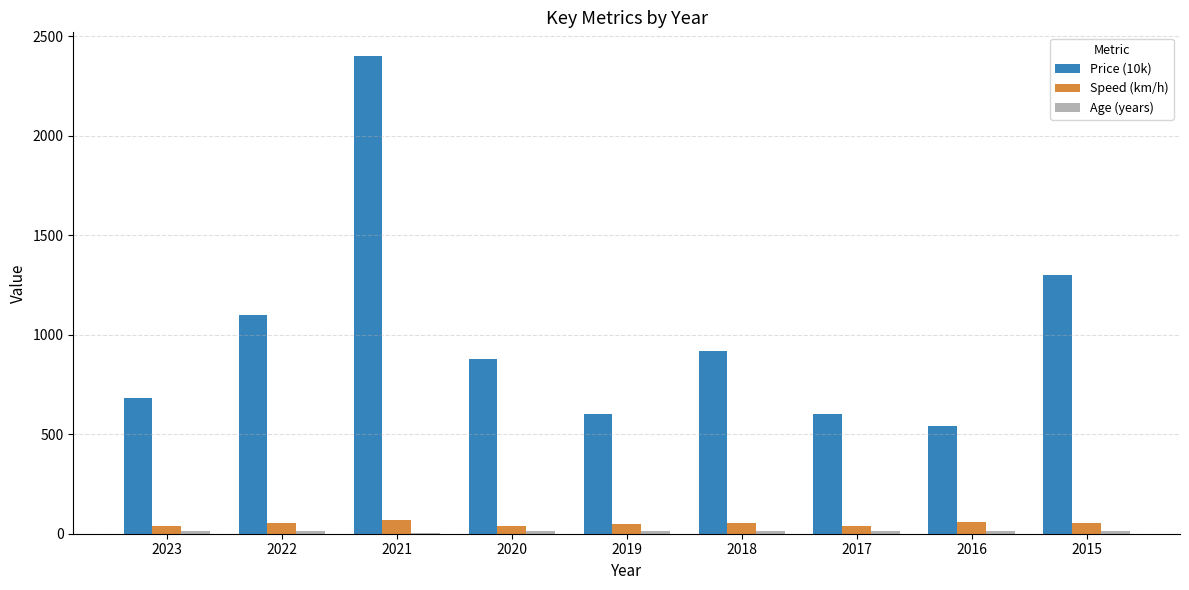

What is the total value across all series at 2021?

2474